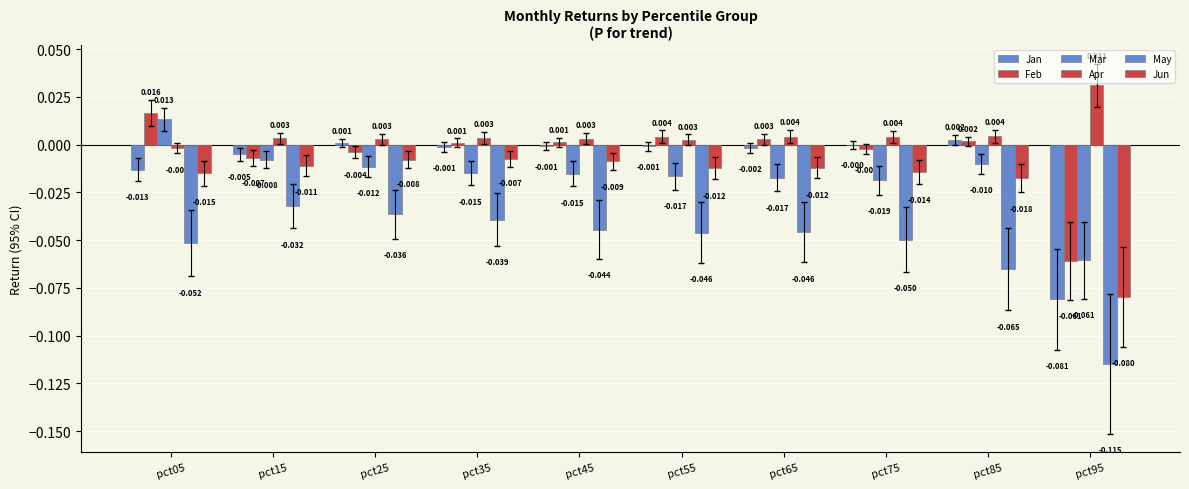

Does the chart contain stacked bars?

No